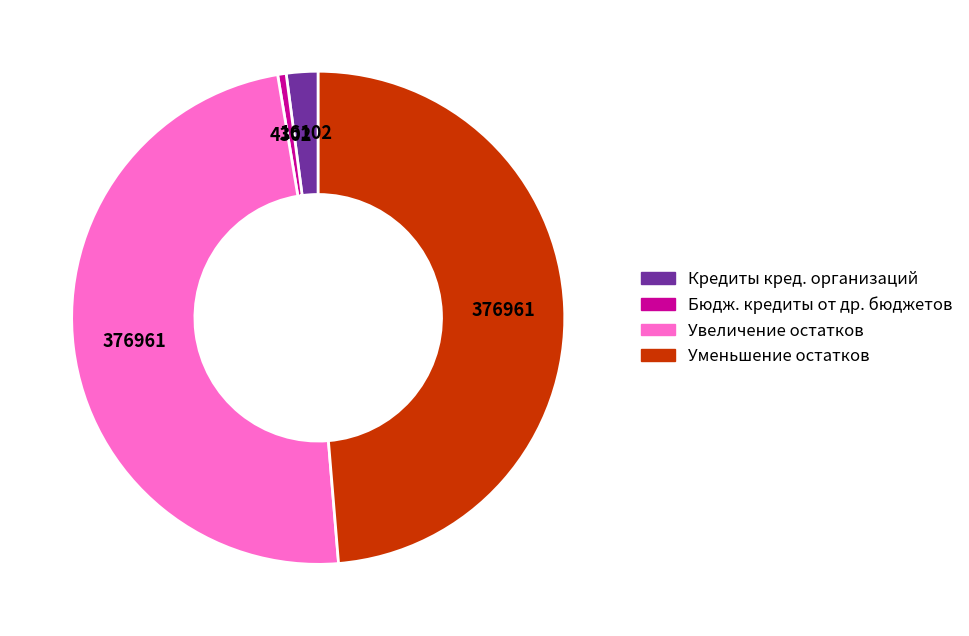

Count the number of slices in the pie.

4